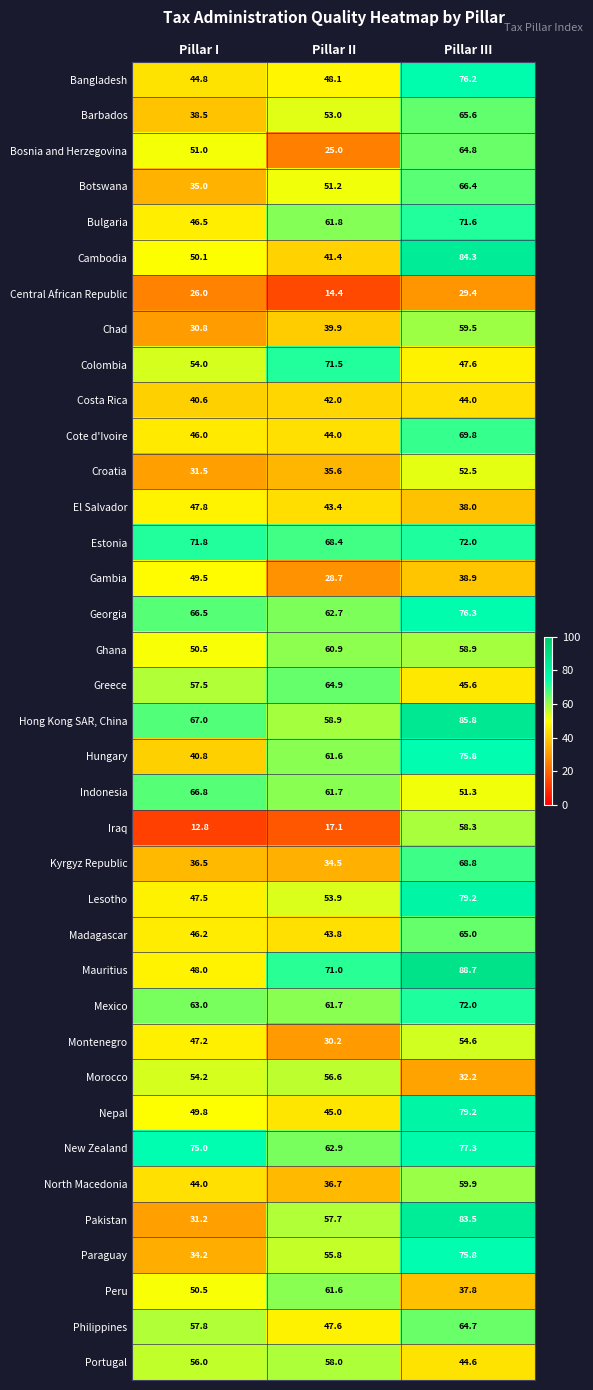

What is the average value of the Greece series?

56.0